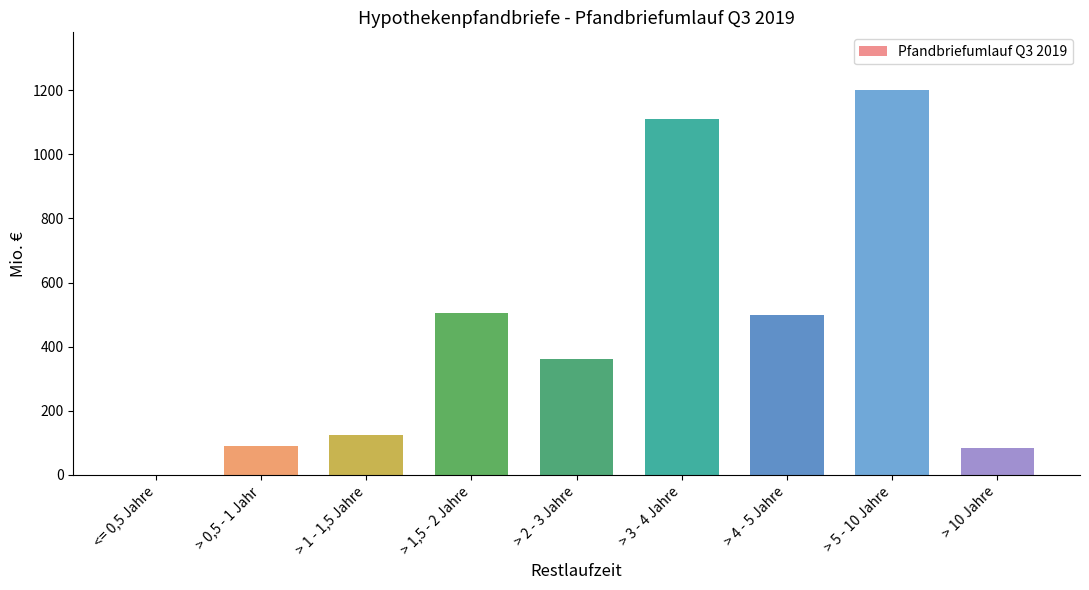

The chart shows a value of 361.2 at > 2 - 3 Jahre. True or false?

True